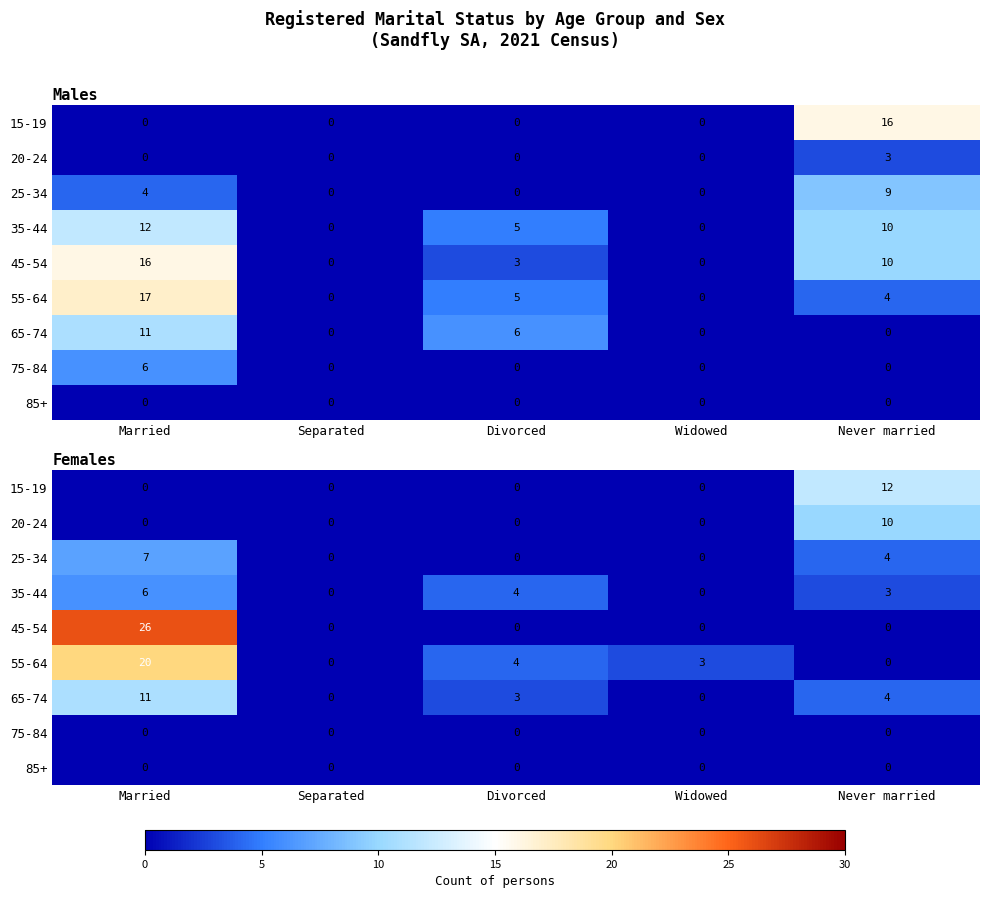

How many values in the 55-64 series are below 3?

2